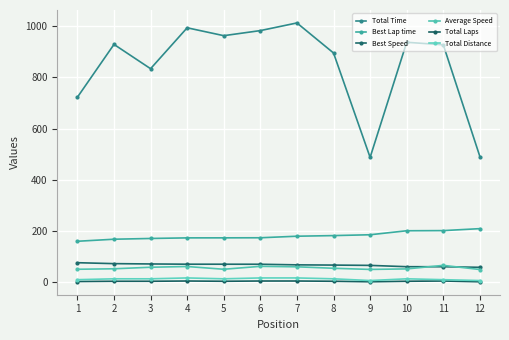

Does the chart have visible grid lines?

Yes